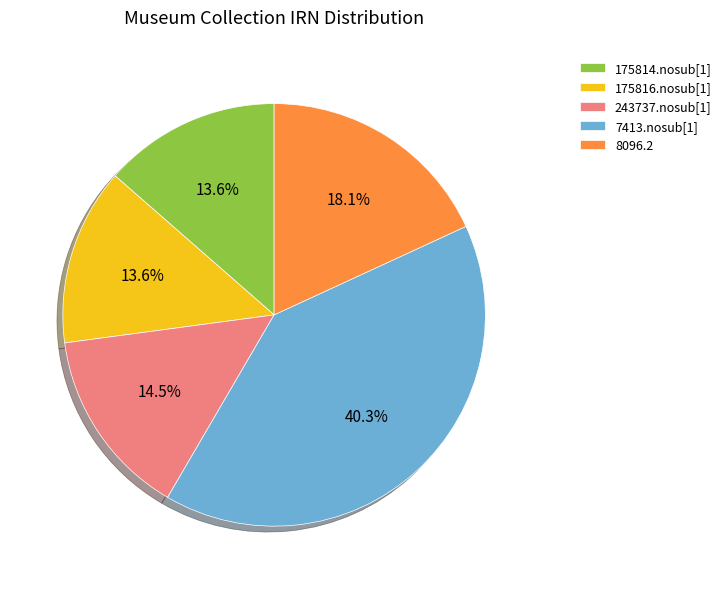

To the nearest percent, what is the difference between the 175814.nosub[1] and 7413.nosub[1] slice percentages?

27%